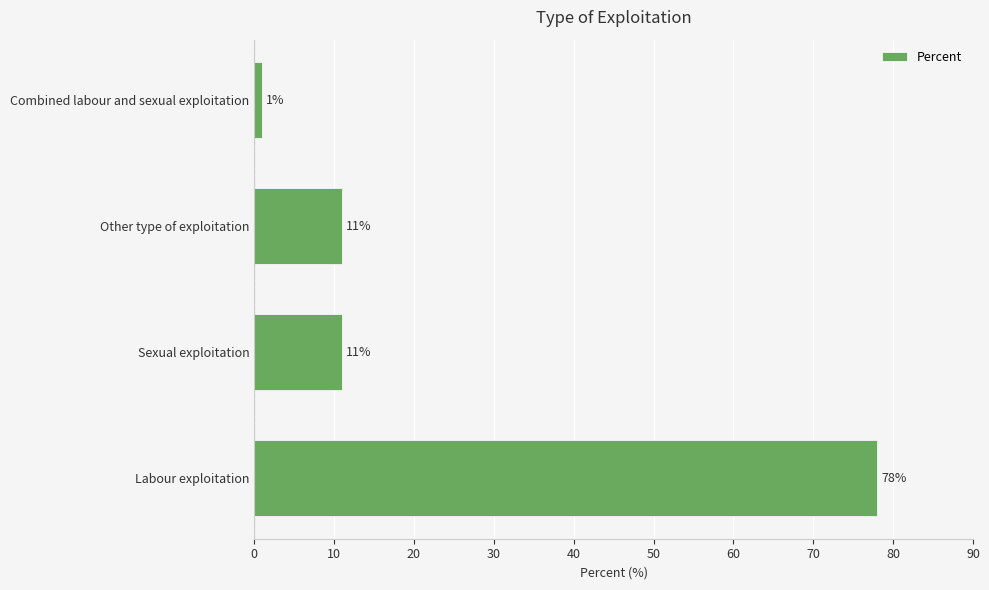

What is the average value?

25